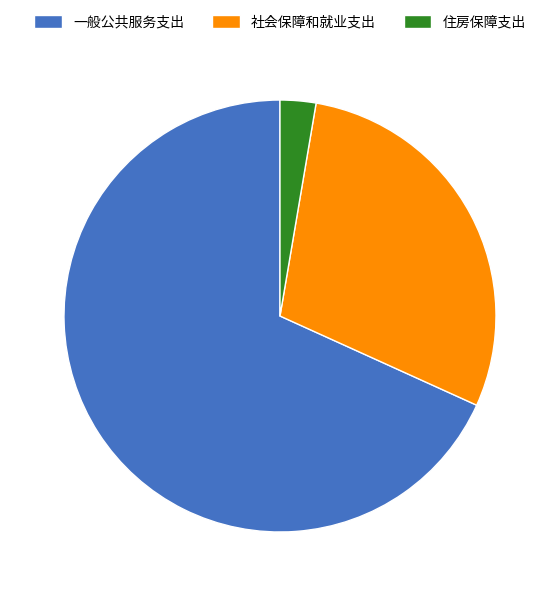

How many slices are in this pie chart?

3